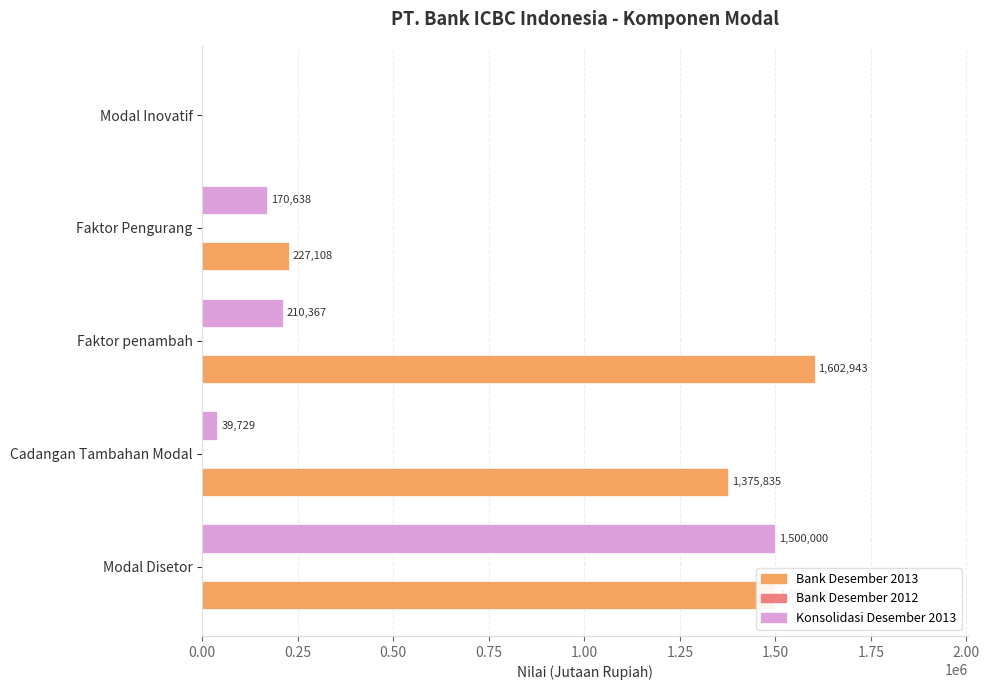

What is the maximum value for Konsolidasi Desember 2013?

1500000